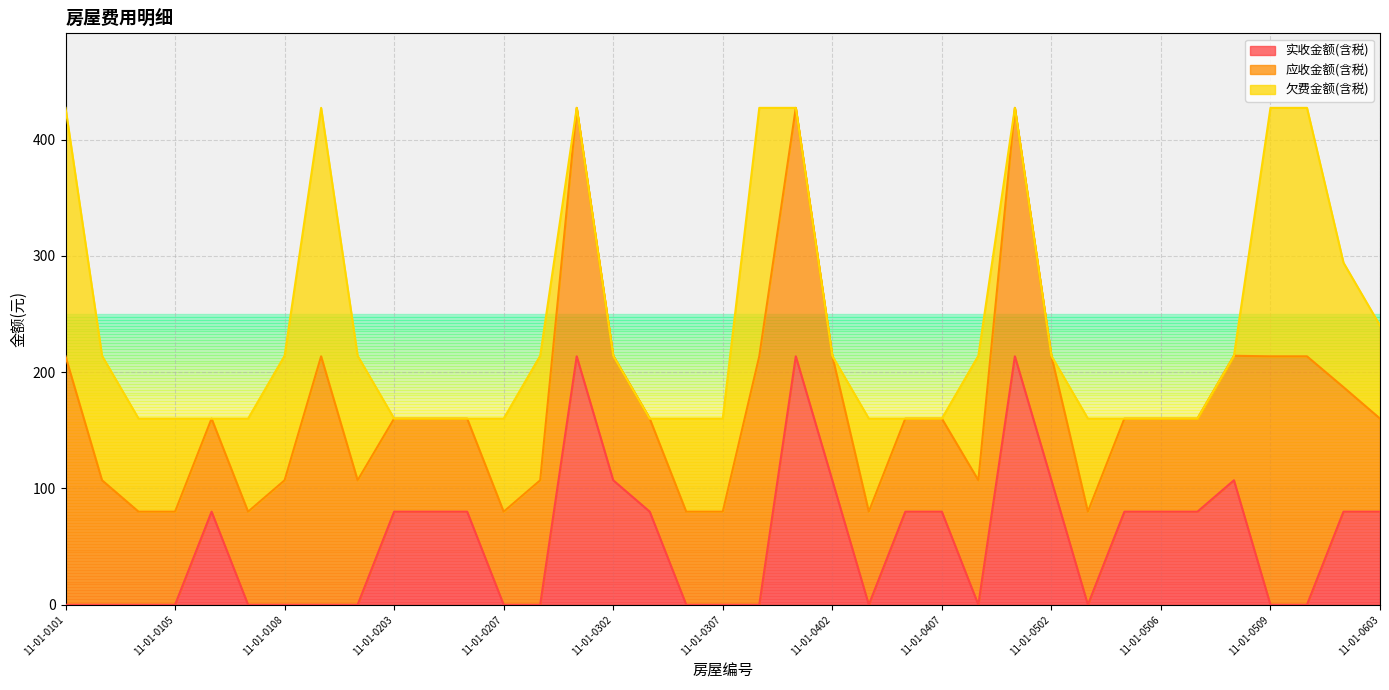

Which category has the highest value in the 应收金额(含税) series?

11-01-0101